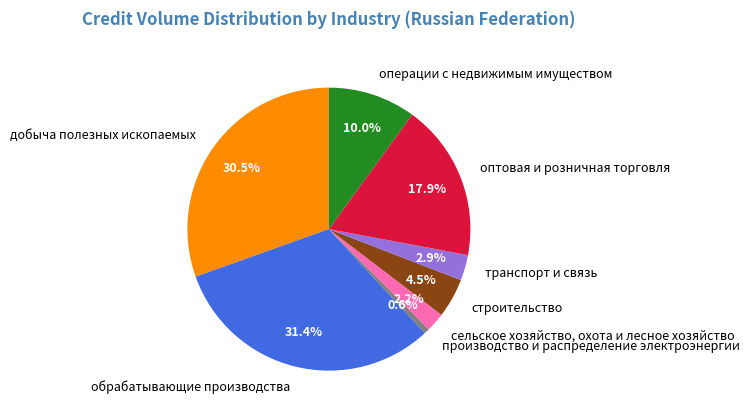

Which slice is the largest?

обрабатывающие производства